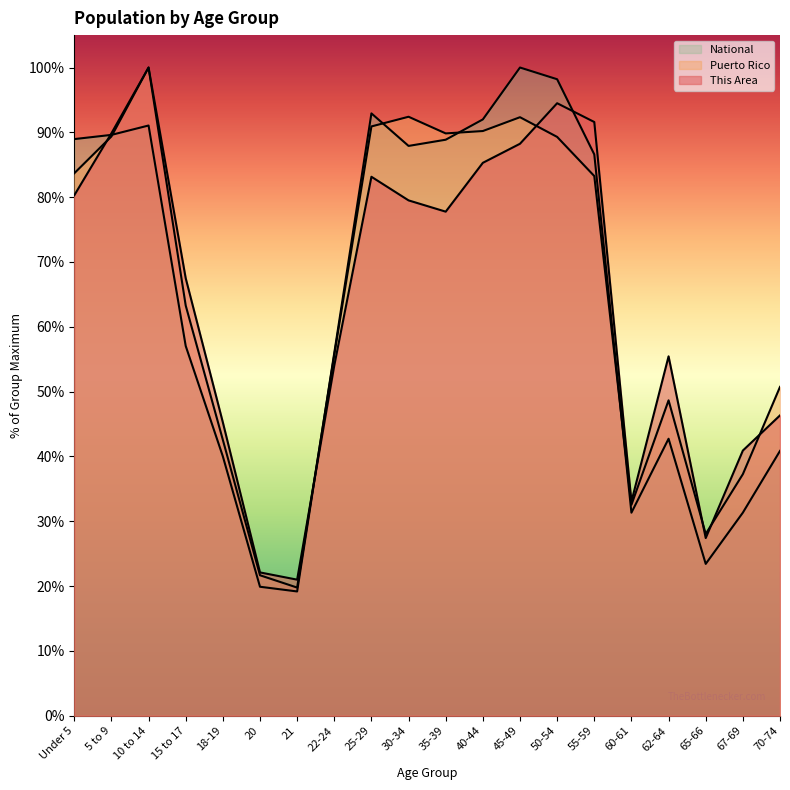

How many interior local valleys does the This Area series have?

4